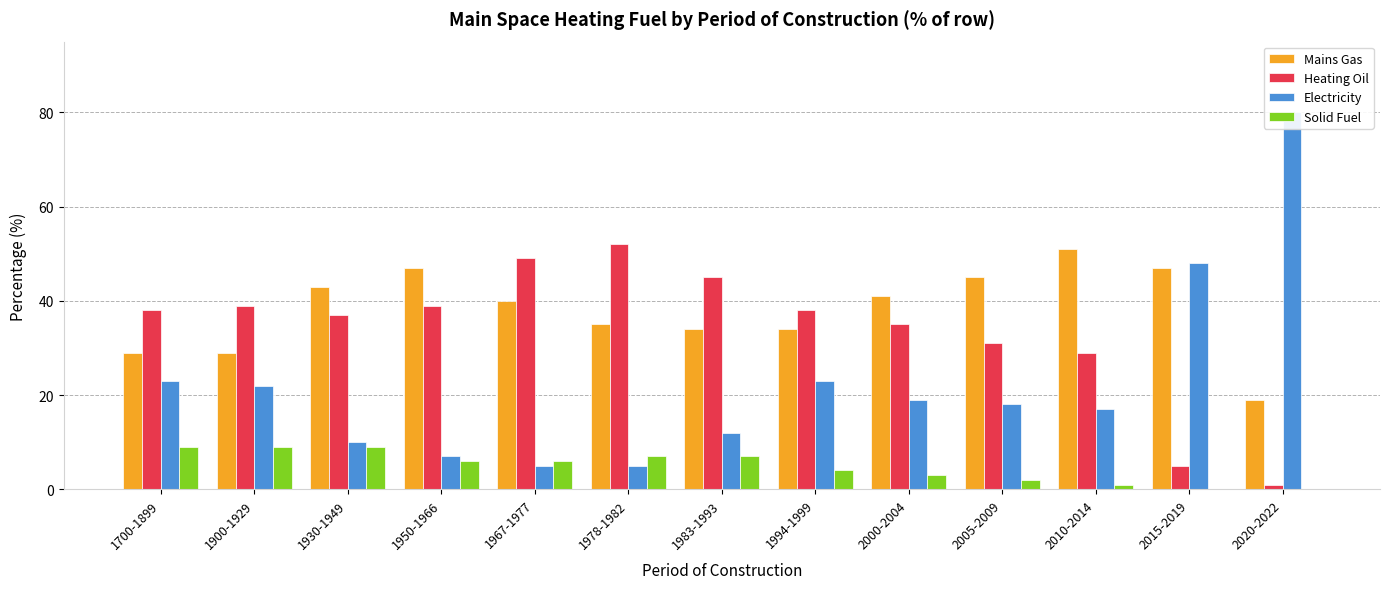

At which label does Heating Oil reach its minimum?

2020-2022